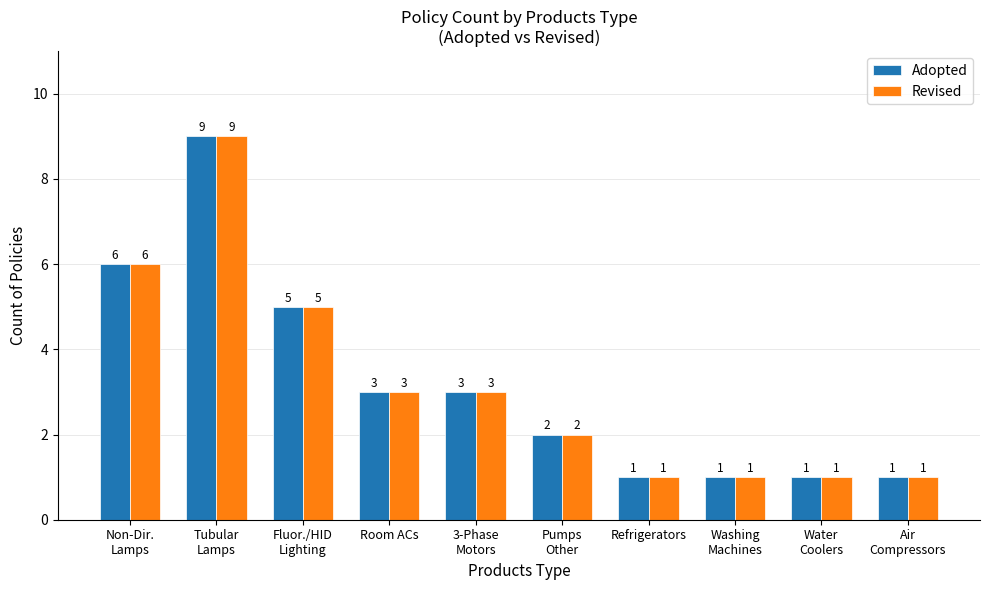

At how many categories does at least one series exceed 4?

3